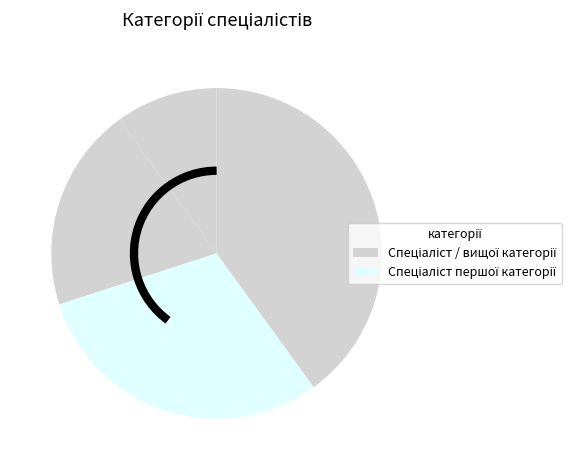

How many segments does this pie chart have?

4